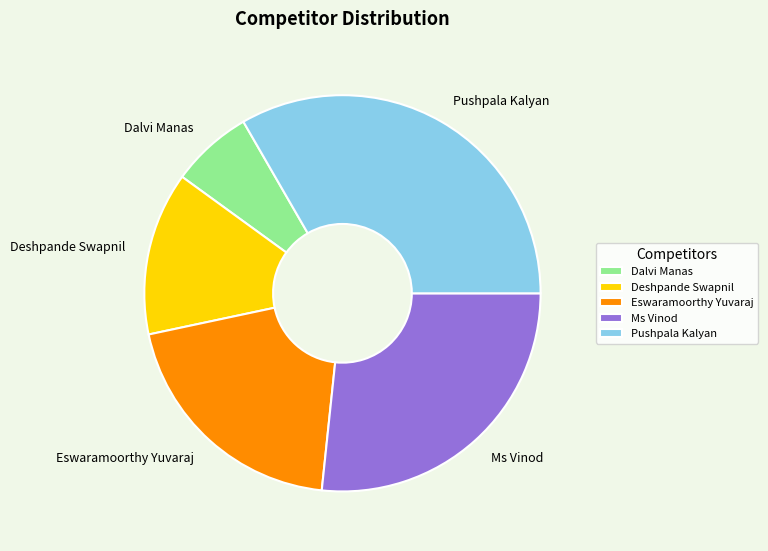

Between Ms Vinod and Dalvi Manas, which is larger?

Ms Vinod